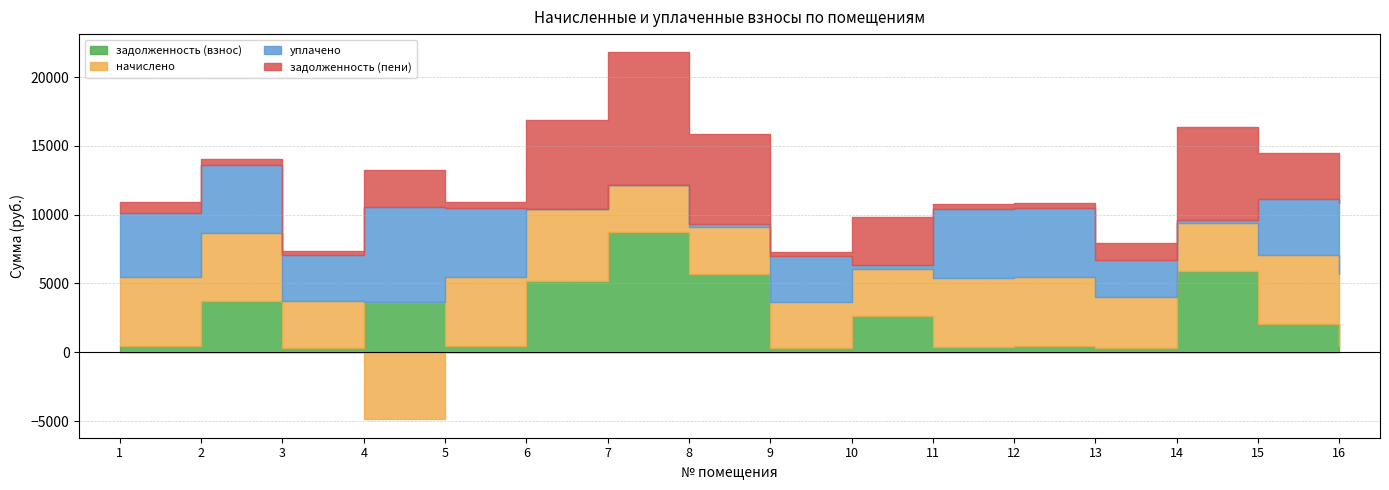

What is the value of the уплачено point at the 14th from the left?

253.4